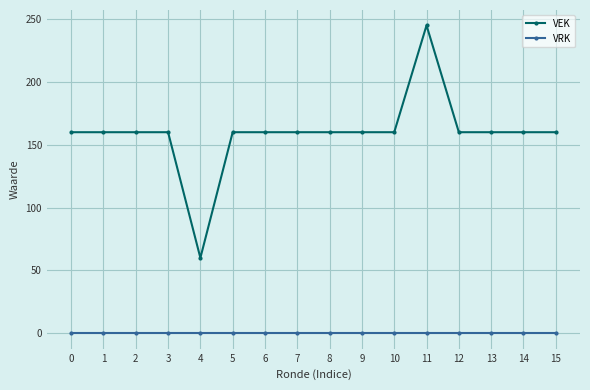

List the series in order of their overall mean, highest first.

VEK, VRK